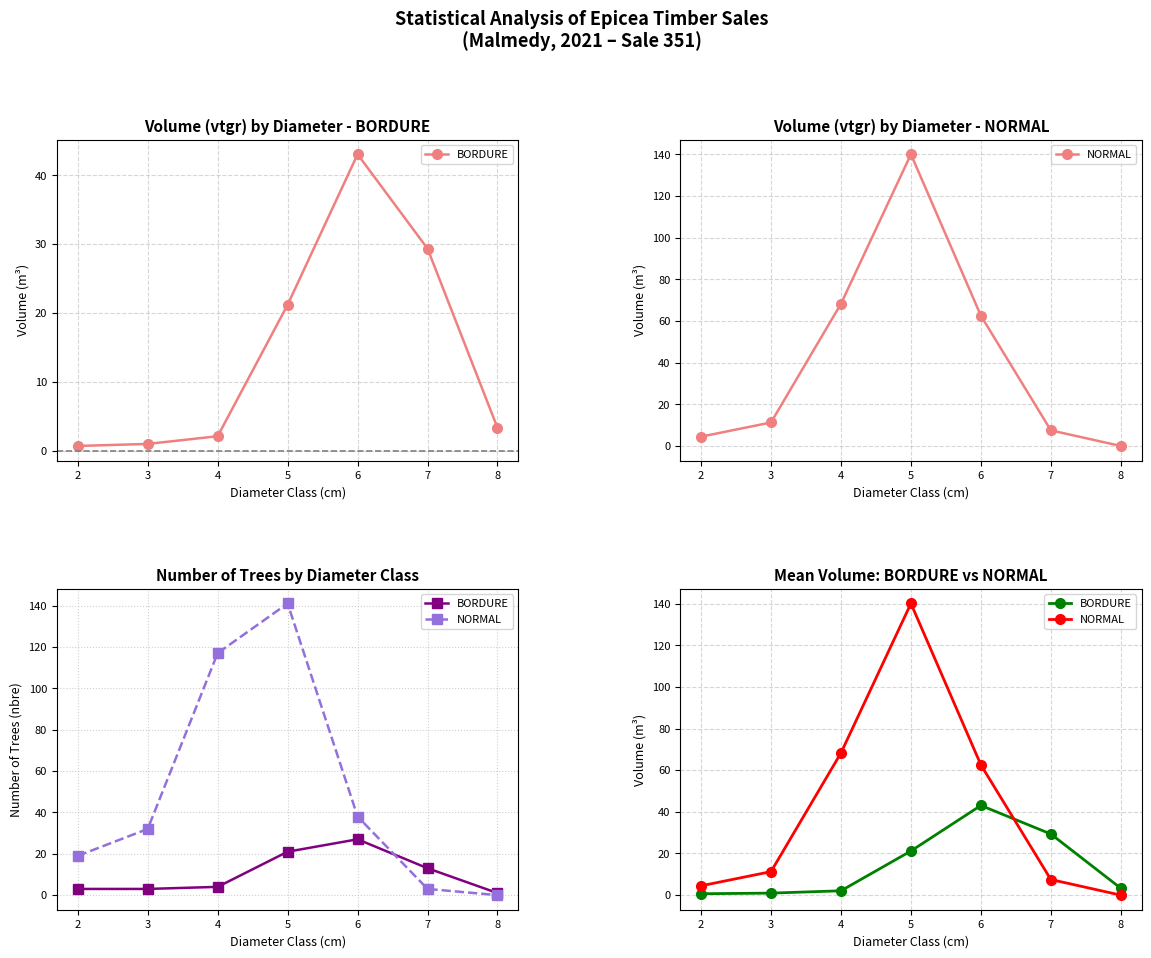

Rank the categories by BORDURE value from lowest to highest.

2, 3, 4, 8, 5, 7, 6